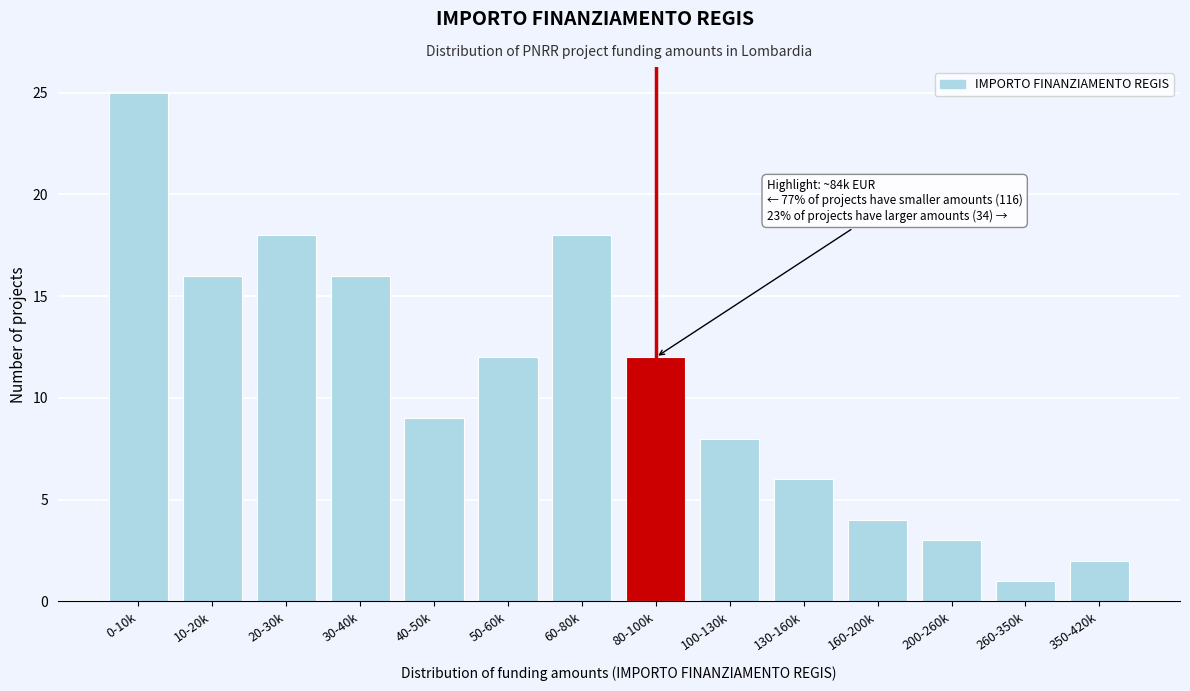

Reading left to right, list all the values displayed in this chart.

25	16	18	16	9	12	18	12	8	6	4	3	1	2